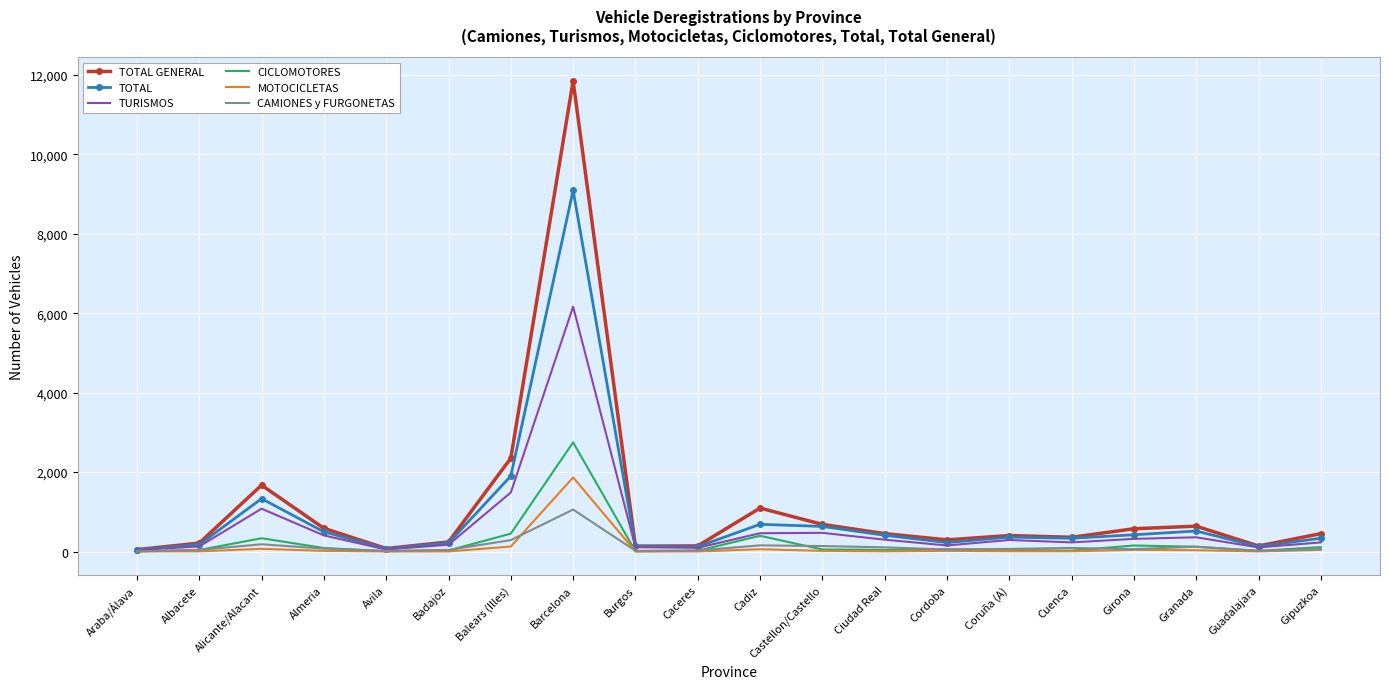

Which series has the largest total across all categories?

TOTAL GENERAL